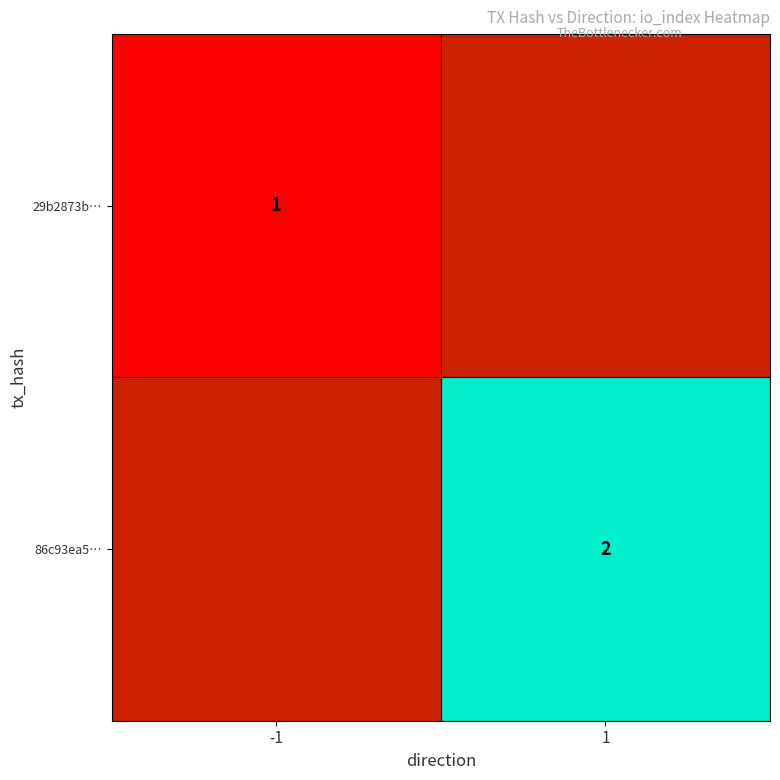

The 29b2873b… series shows 1 at -1. True or false?

True